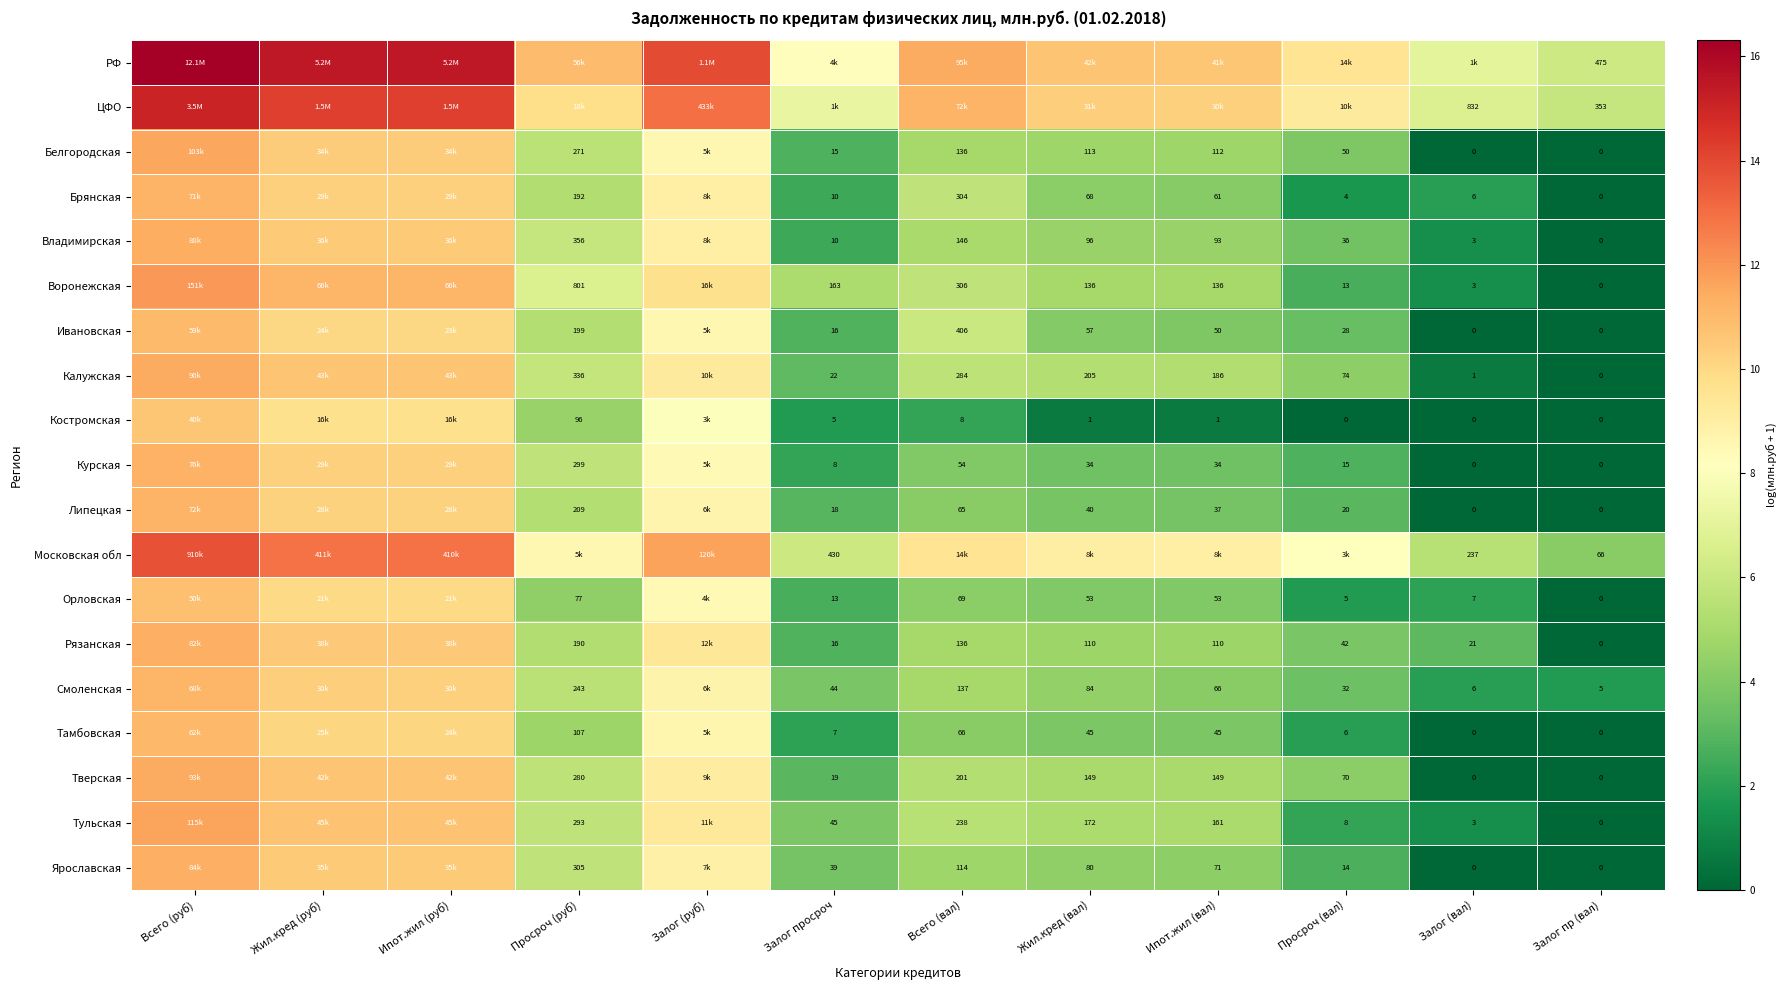

Is the value of Калужская at Просроч (руб) greater than the value of Орловская at Ипот.жил (вал)?

Yes